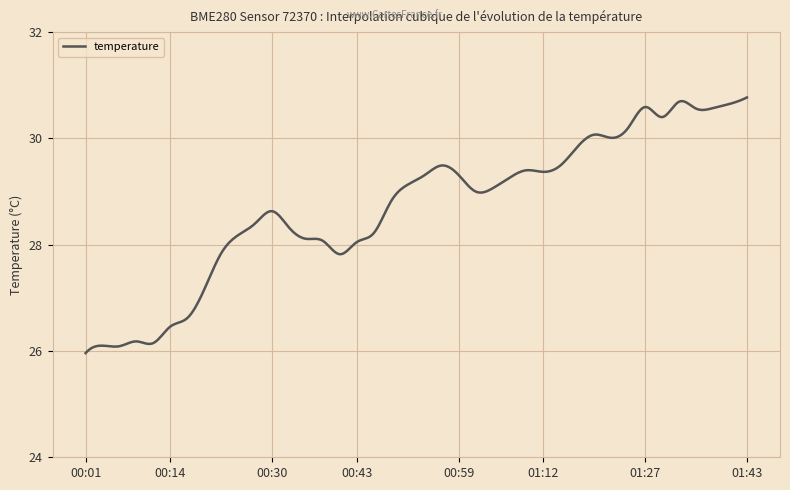

What is the smallest value displayed?

26.0